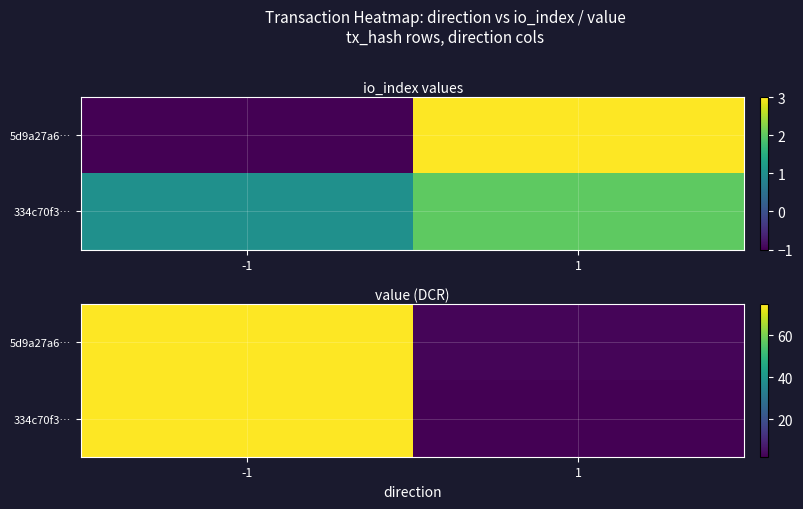

How many categories are shown in the chart?

2